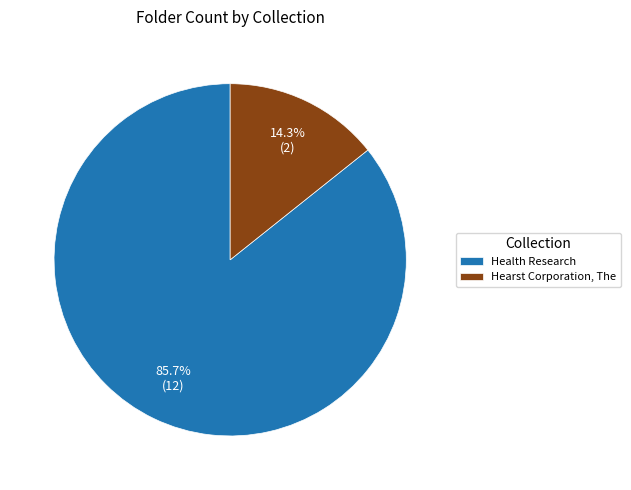

What percentage is NOT represented by Hearst Corporation, The?

85.7%